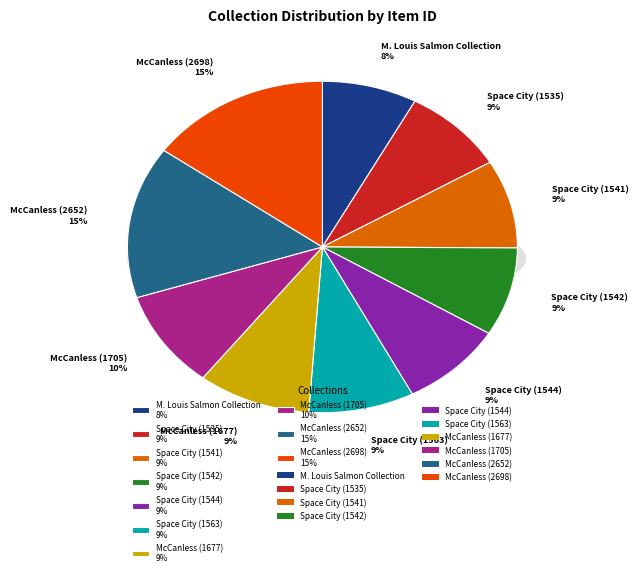

To the nearest percent, what portion does Space City (1535) represent?

9%